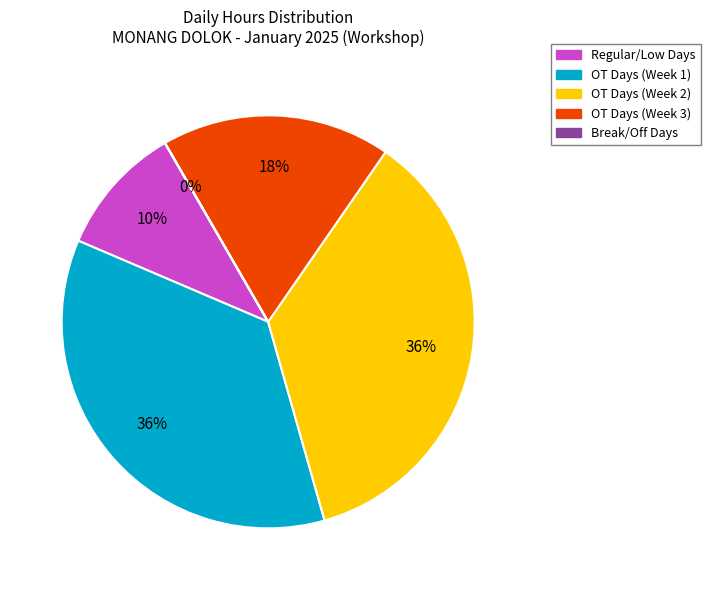

Is there a majority slice in this chart?

No